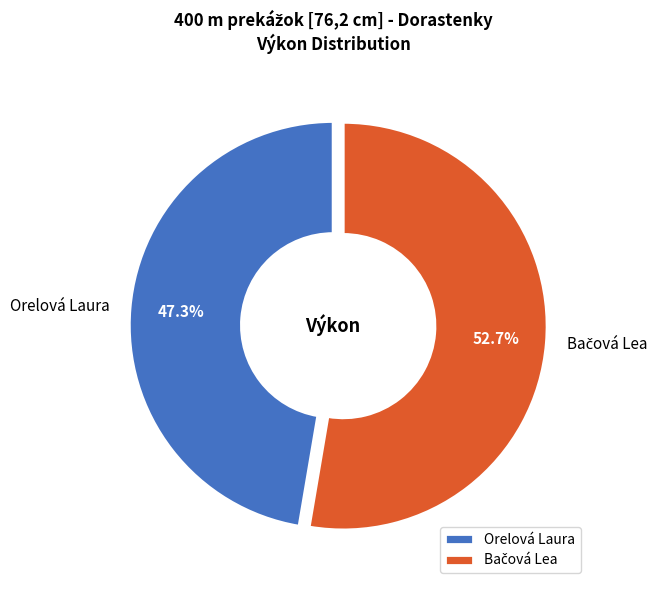

Does Orelová Laura account for over 50% of the chart?

No